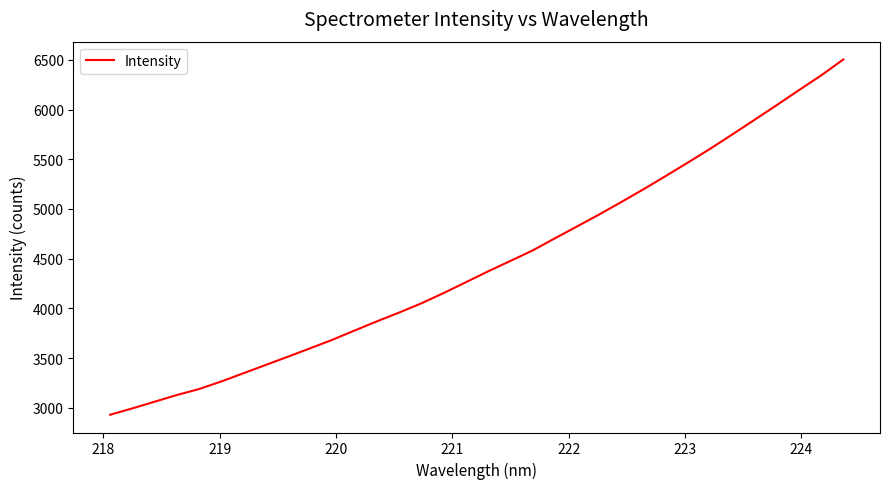

What is the difference between the maximum and minimum values?

3573.5